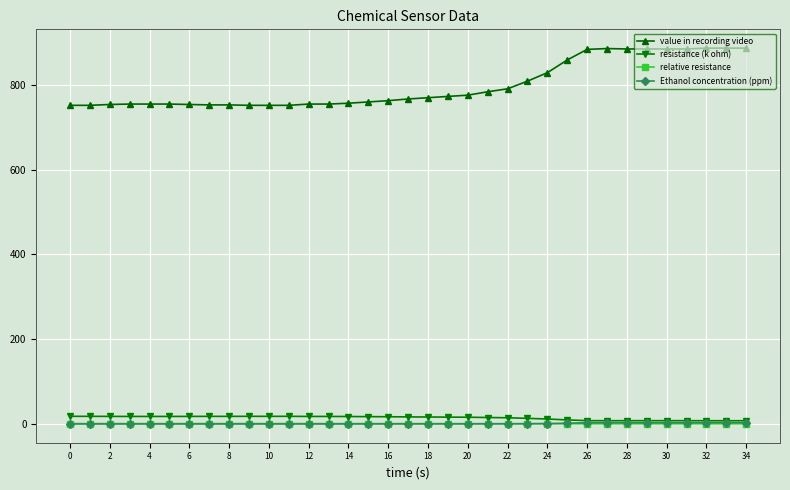

True or false: relative resistance and value in recording video intersect in this chart.

False